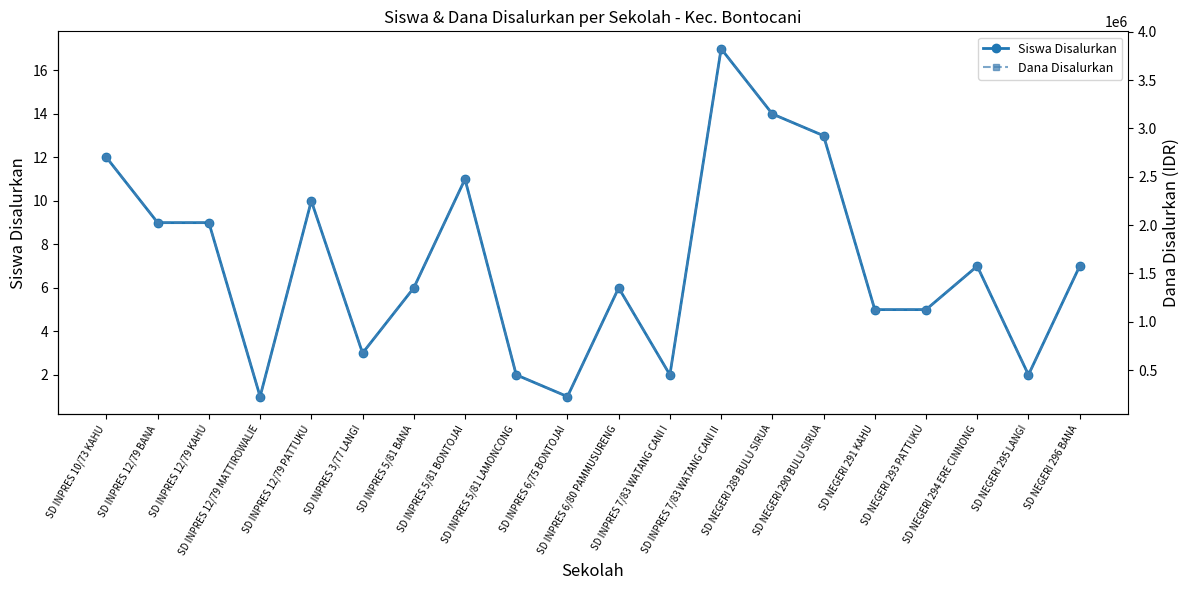

Reading left to right, transcribe all the data shown in this chart.

Siswa Disalurkan: 12	9	9	1	10	3	6	11	2	1	6	2	17	14	13	5	5	7	2	7
Dana Disalurkan: 2700000	2025000	2025000	225000	2250000	675000	1350000	2475000	450000	225000	1350000	450000	3825000	3150000	2925000	1125000	1125000	1575000	450000	1575000